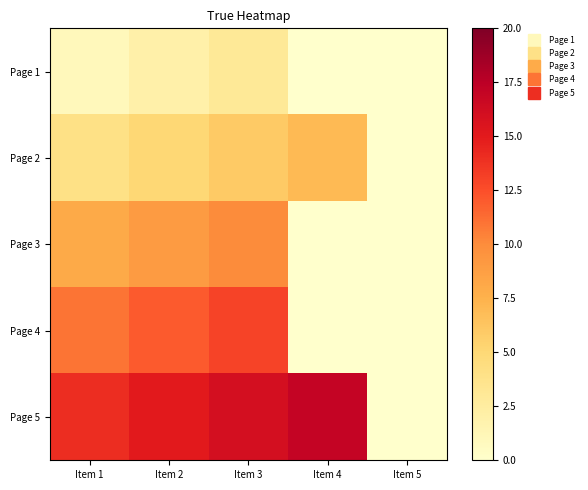

Which series has the largest range (max minus min)?

Page 5